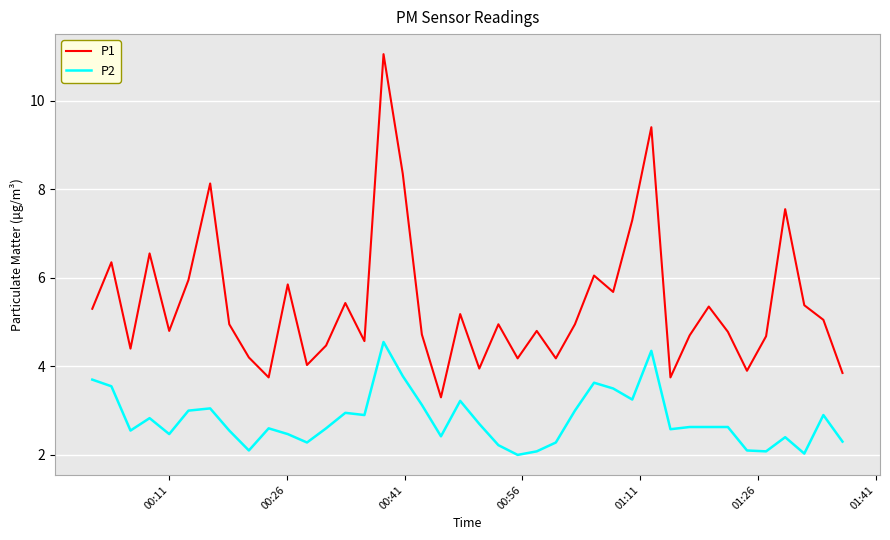

How many lines are shown in the chart?

2